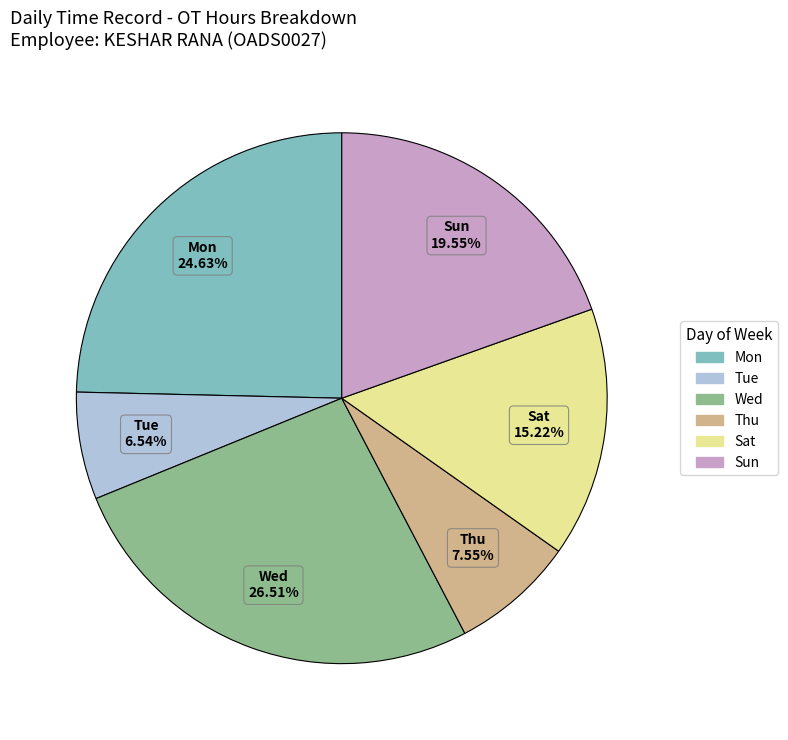

Does any single category account for the majority?

No